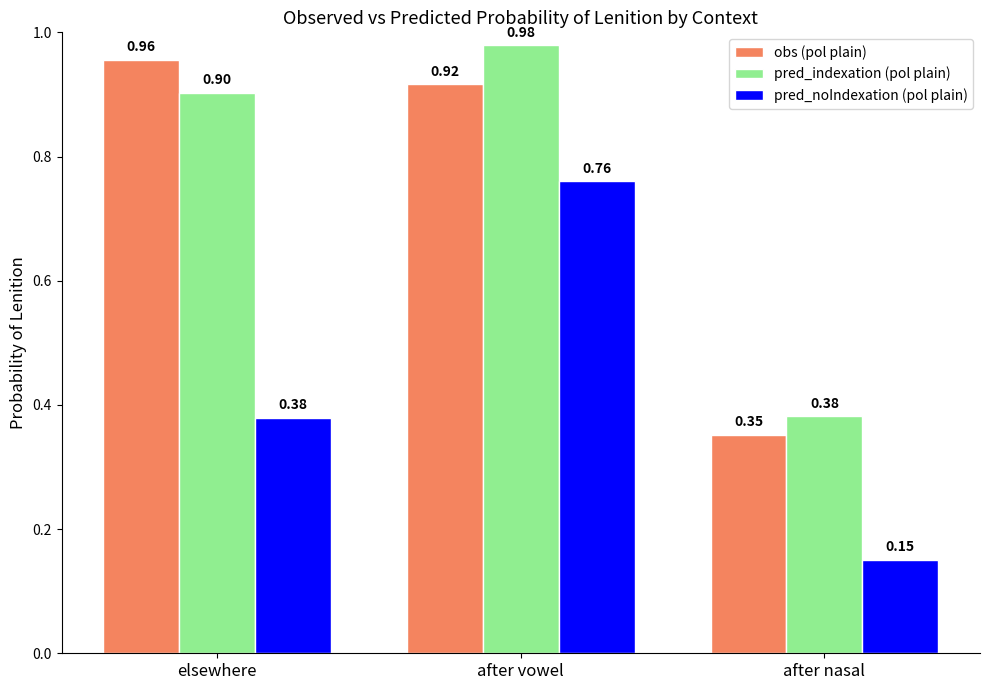

At which category is the sum across all series the highest?

after vowel